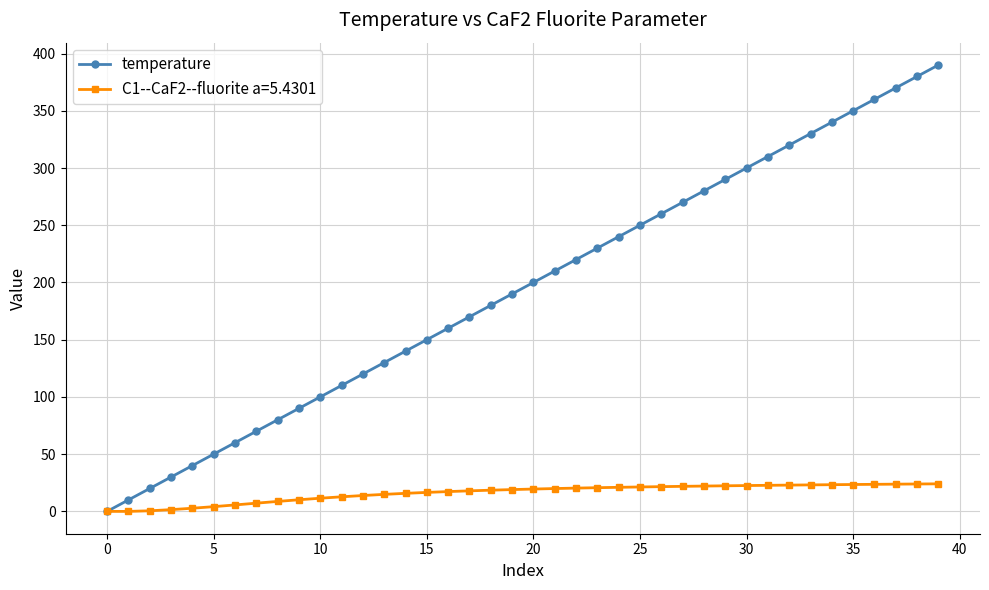

Which series has the largest total across all categories?

temperature